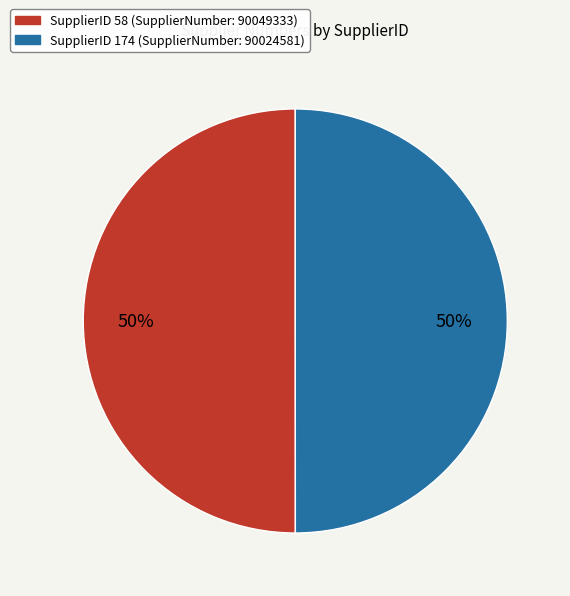

Rank the categories by value from highest to lowest.

58, 174